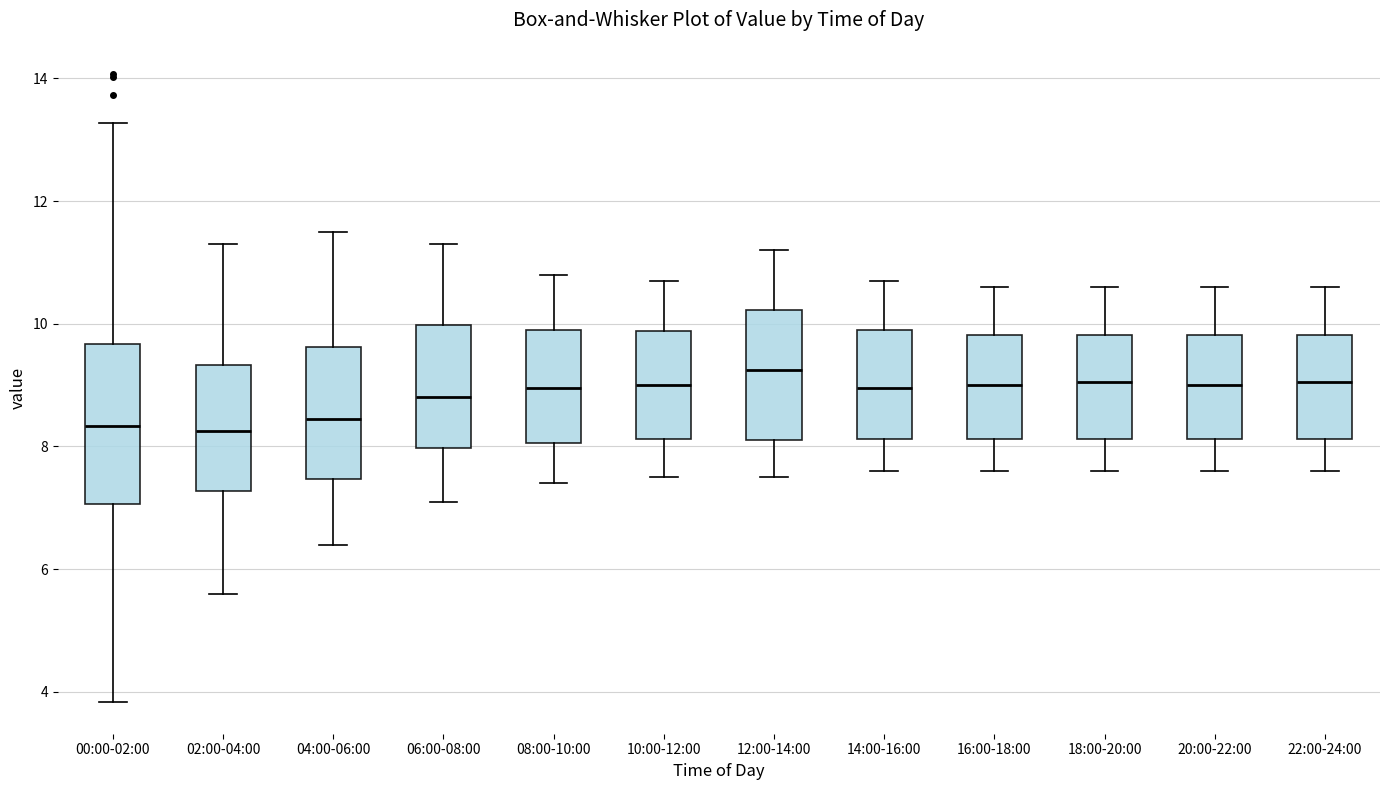

Which box is the tallest, from its lower edge to its upper edge?

00:00-02:00